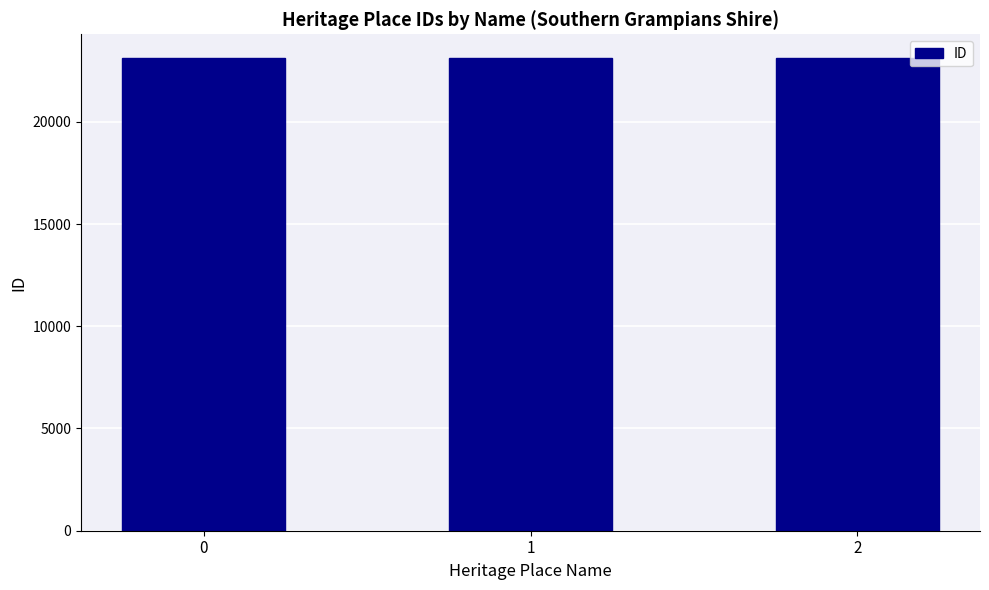

Approximately how many times larger is the value at 1 compared to 0?

1.0